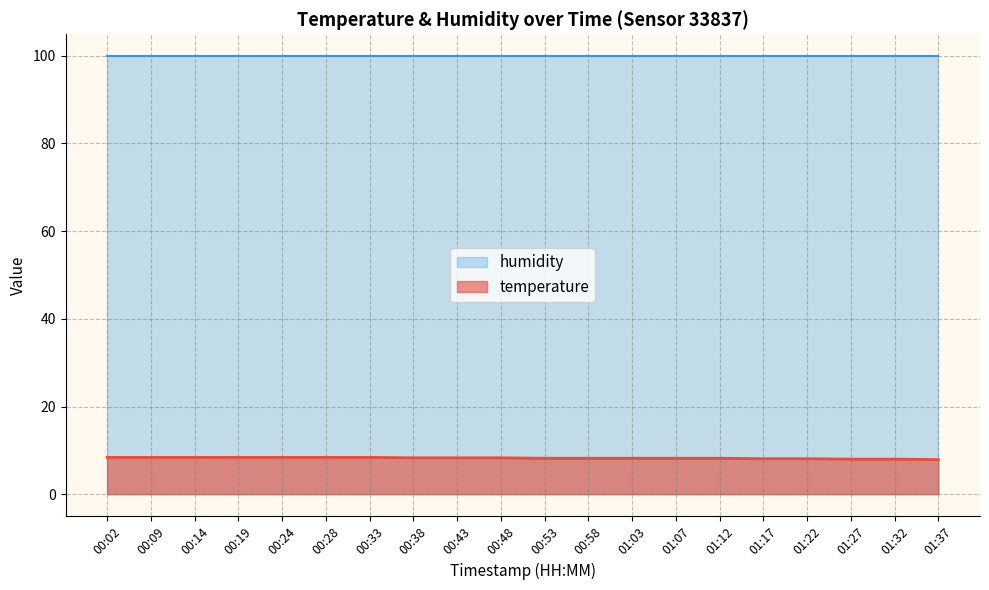

What is the smallest value displayed?

7.9